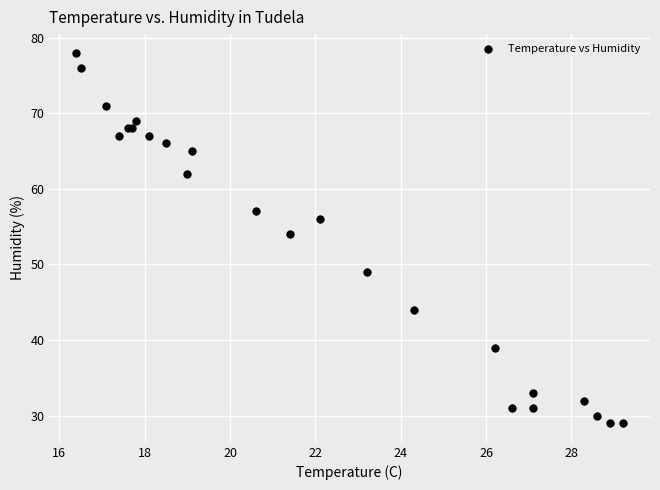

What Y value in the scatter plot is closest to 53?

54